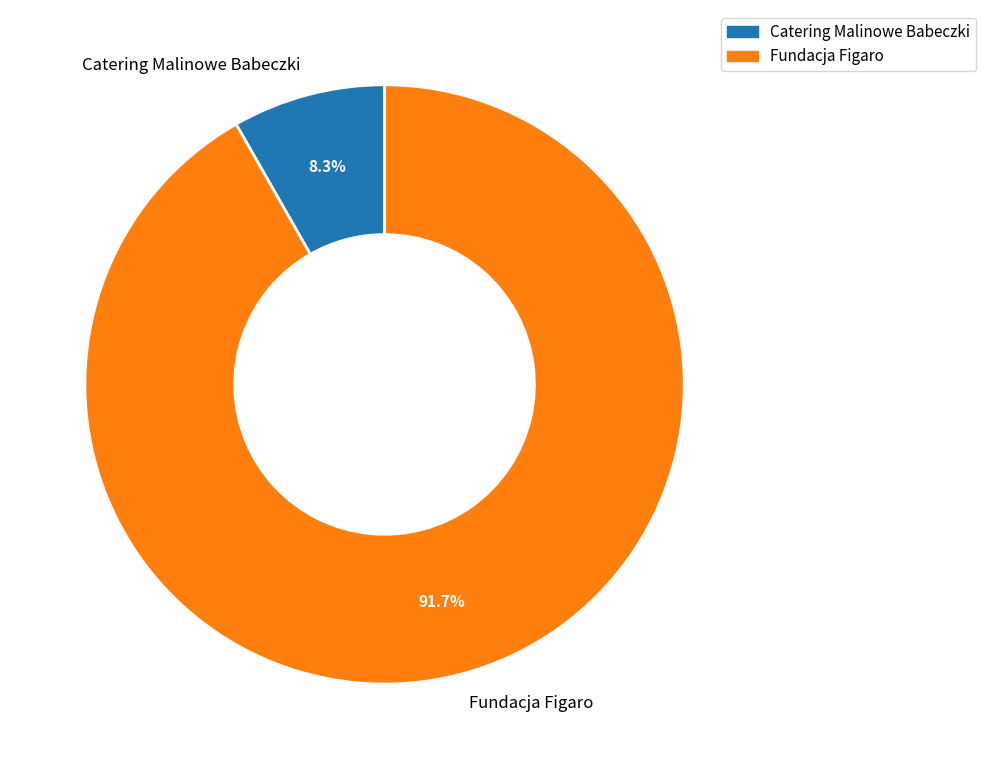

What percentage is the Fundacja Figaro slice, to the nearest percent?

92%